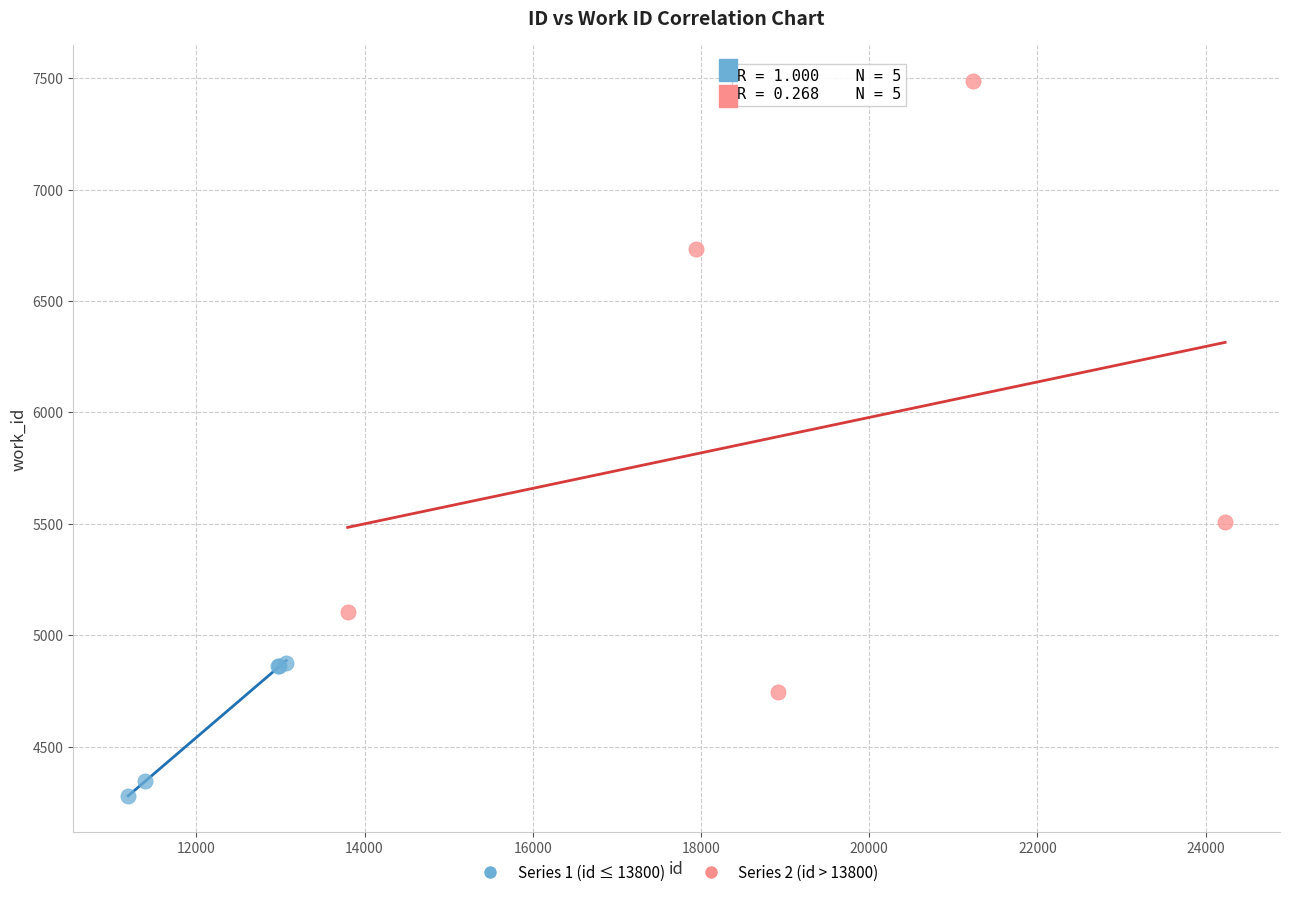

Which series has the largest Y range (max minus min)?

Series 2 (id > 13800)